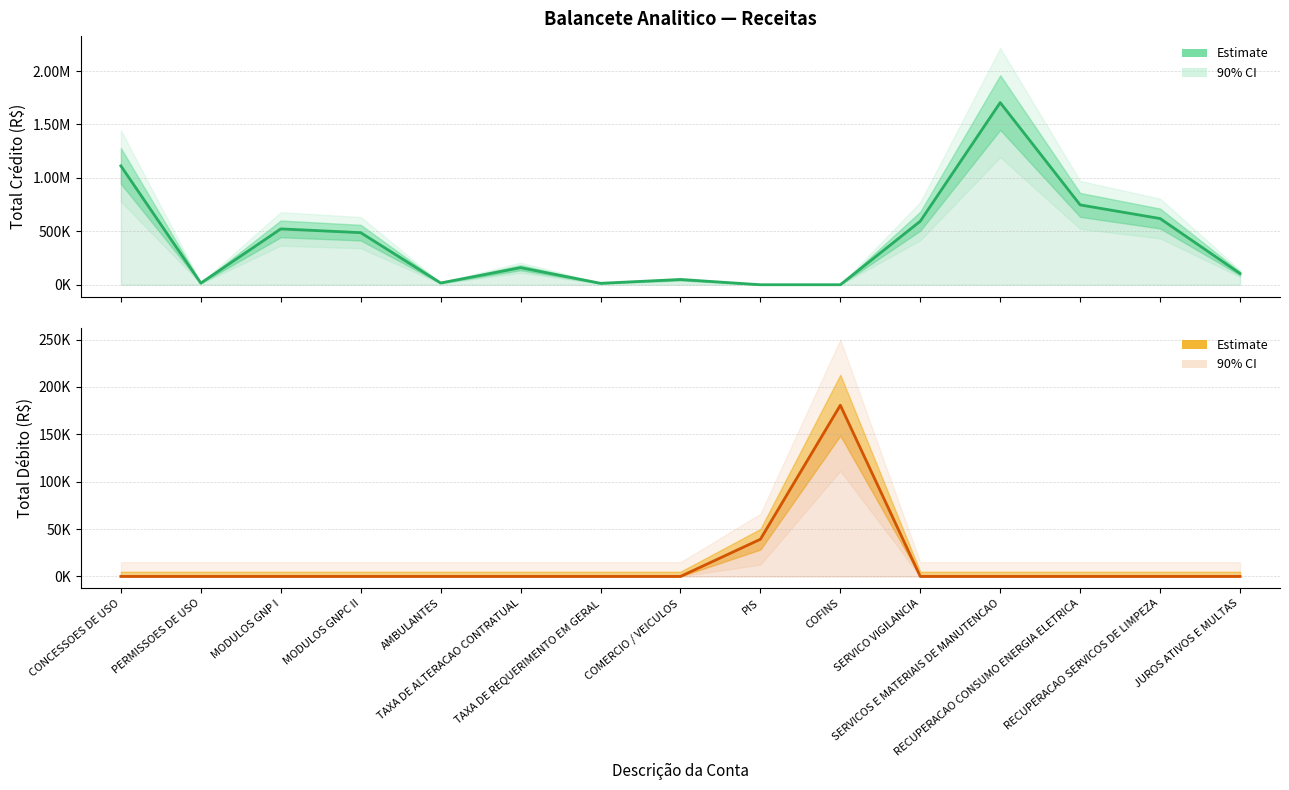

Does the chart have visible grid lines?

Yes